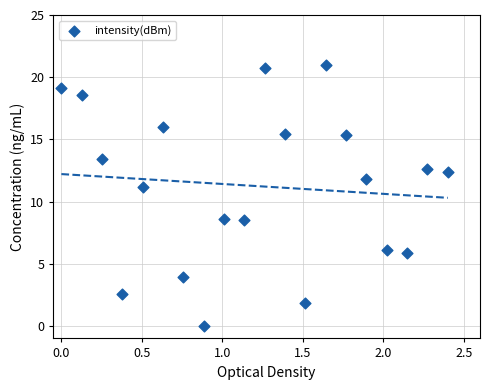

What is the range of X values (max minus min)?

2.4